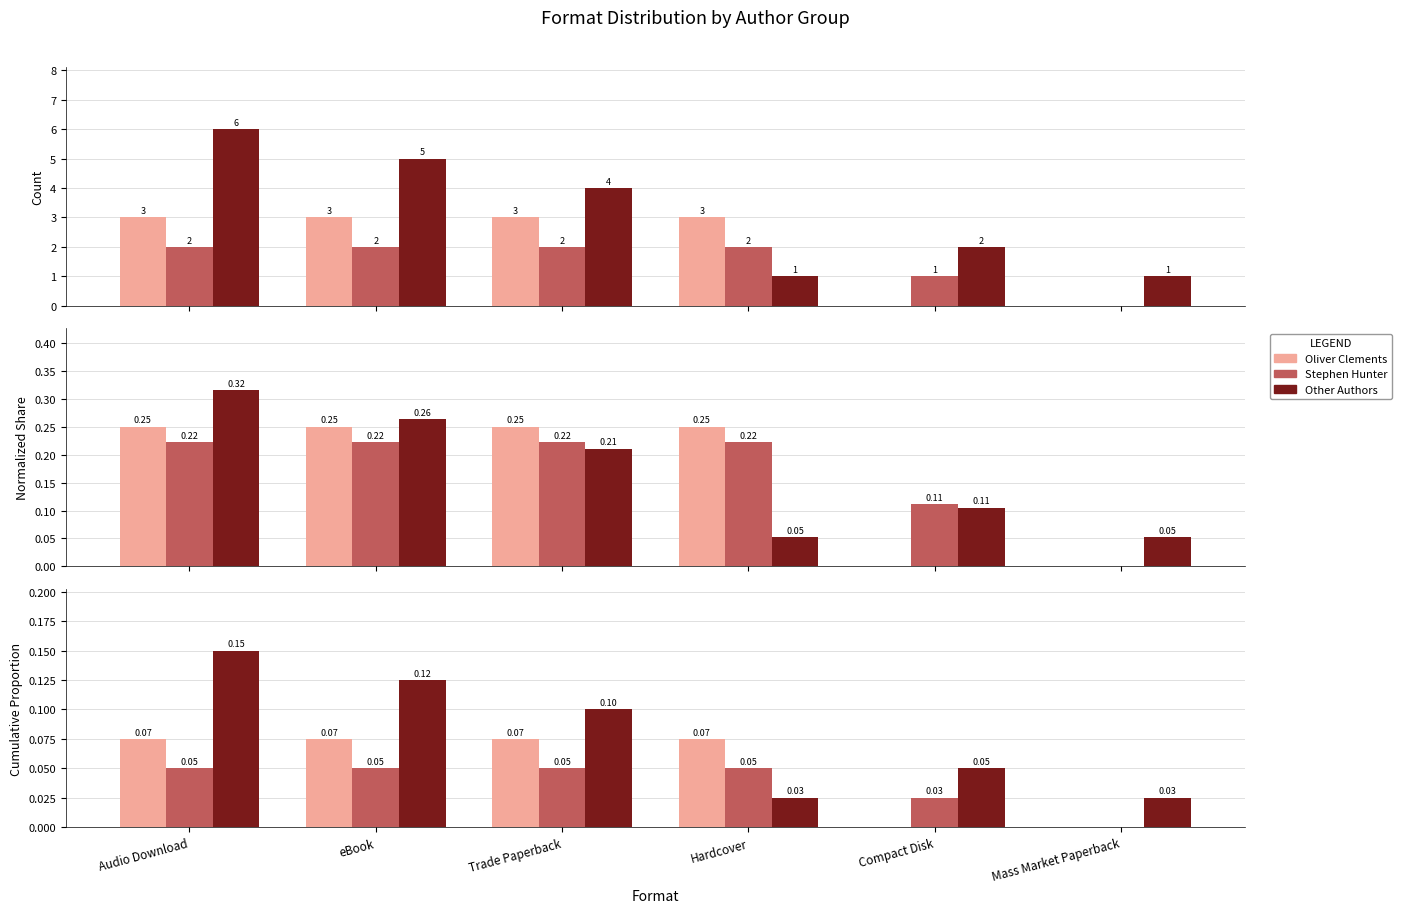

What is the spread (max minus min) of values at Audio Download?

0.1